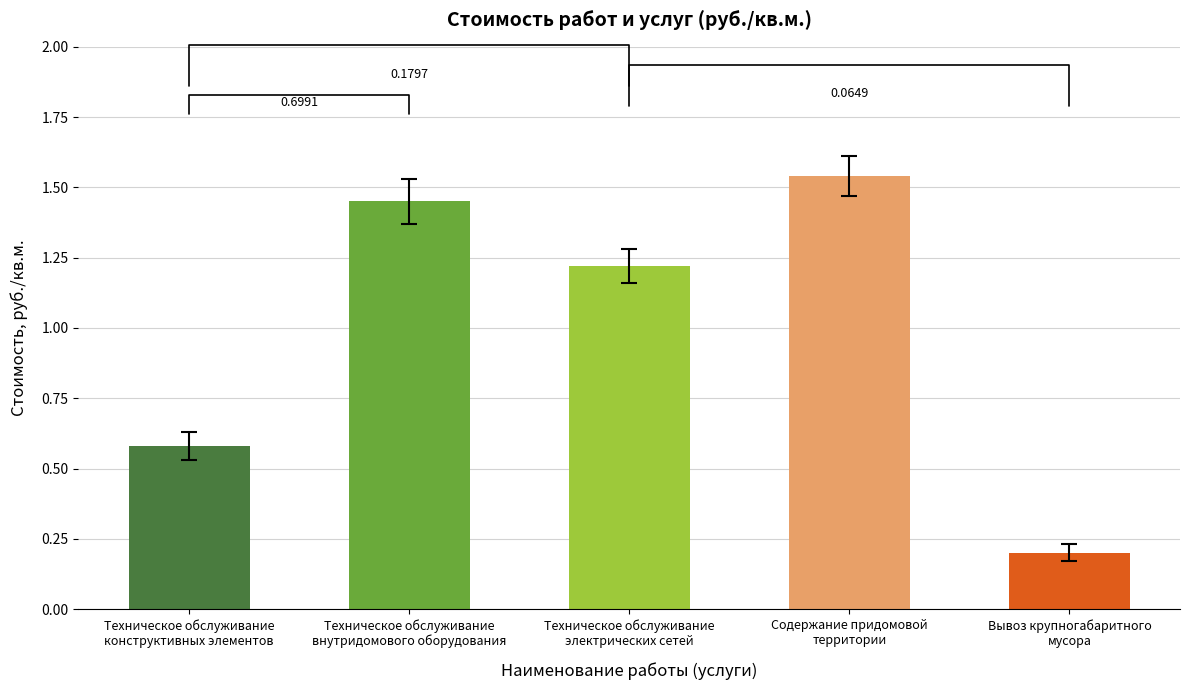

What is the difference between the maximum and minimum values?

1.3